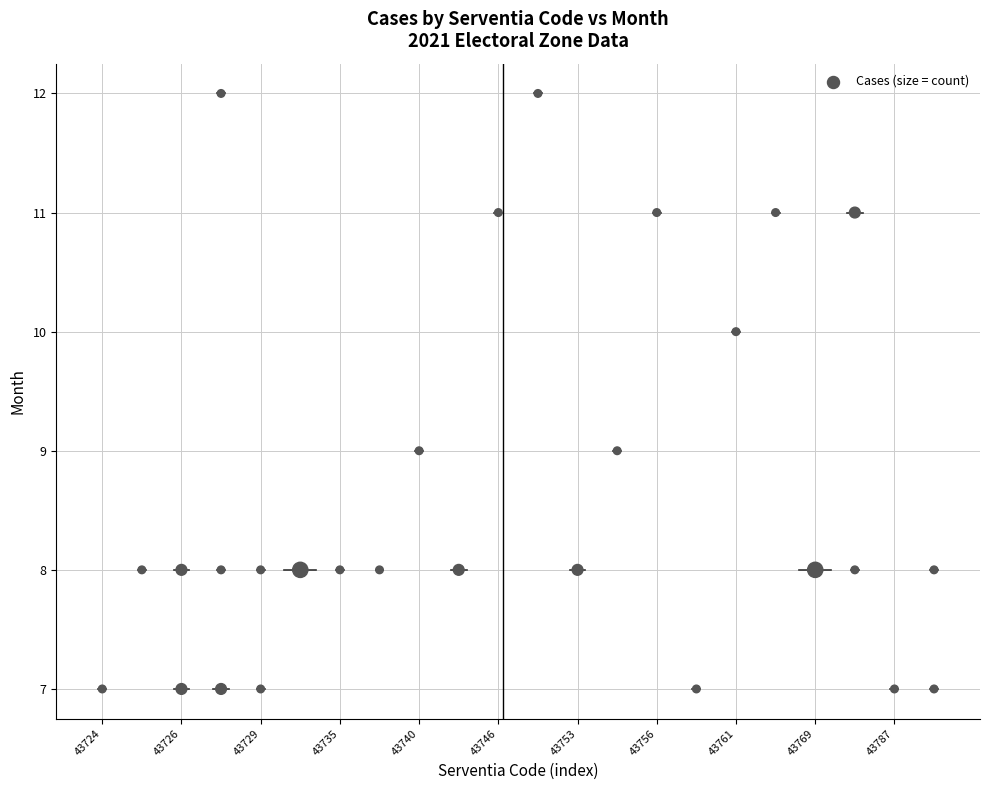

What is the range of Y values (max minus min)?

5